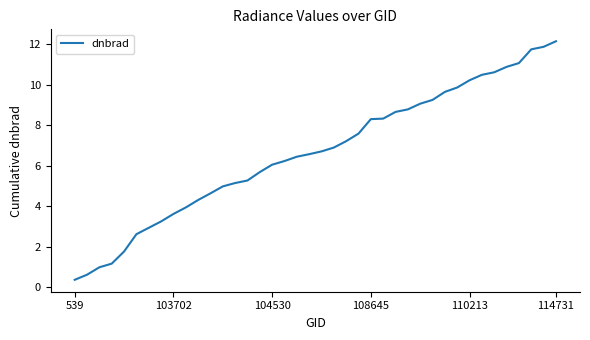

What is the difference between the maximum and minimum values?

11.8